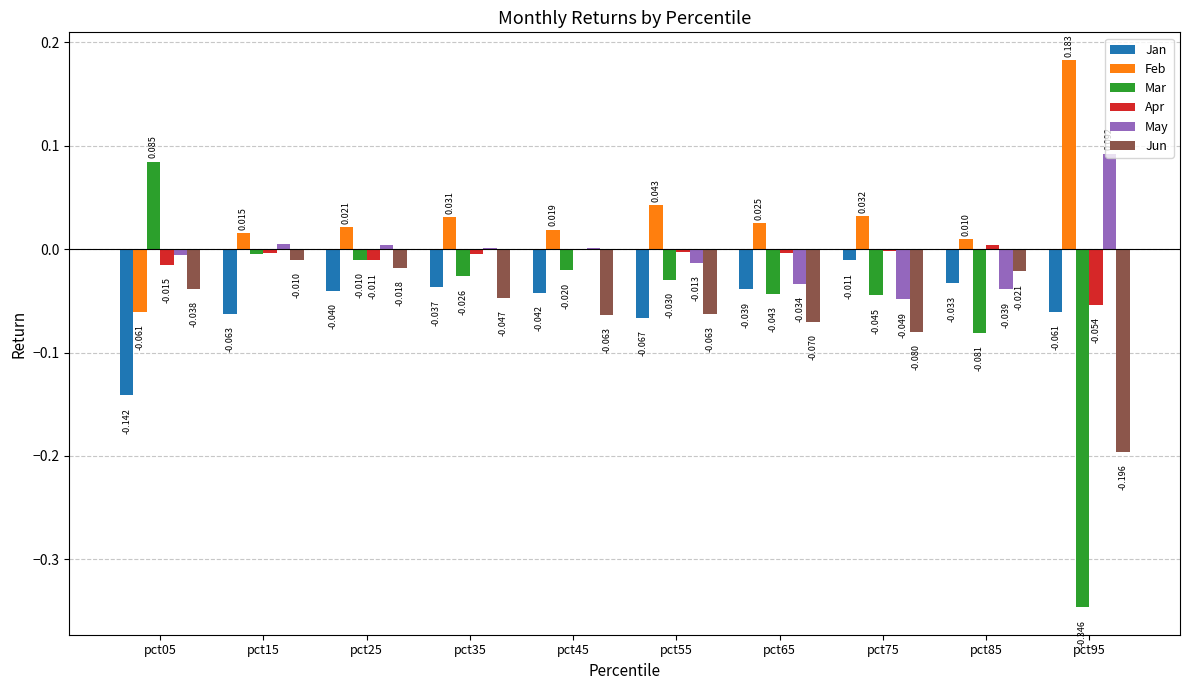

Which category has the highest value in the Jun series?

pct15